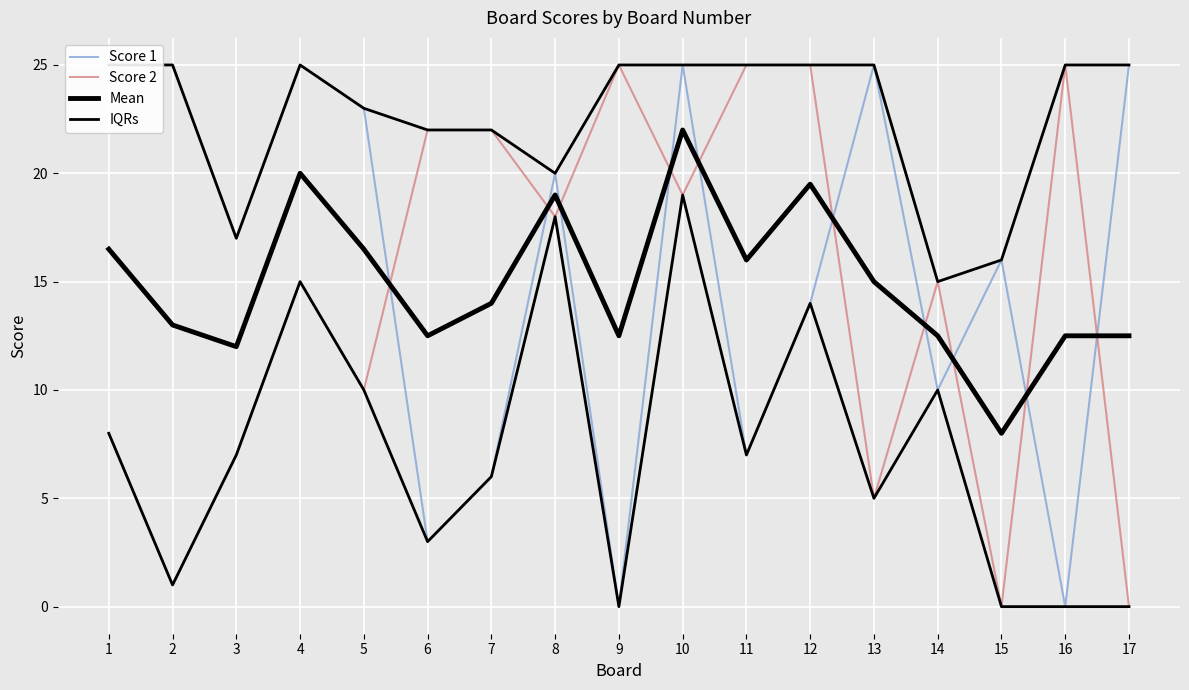

Is the value of IQRs at 9 greater than the value of Score 1 at 8?

Yes